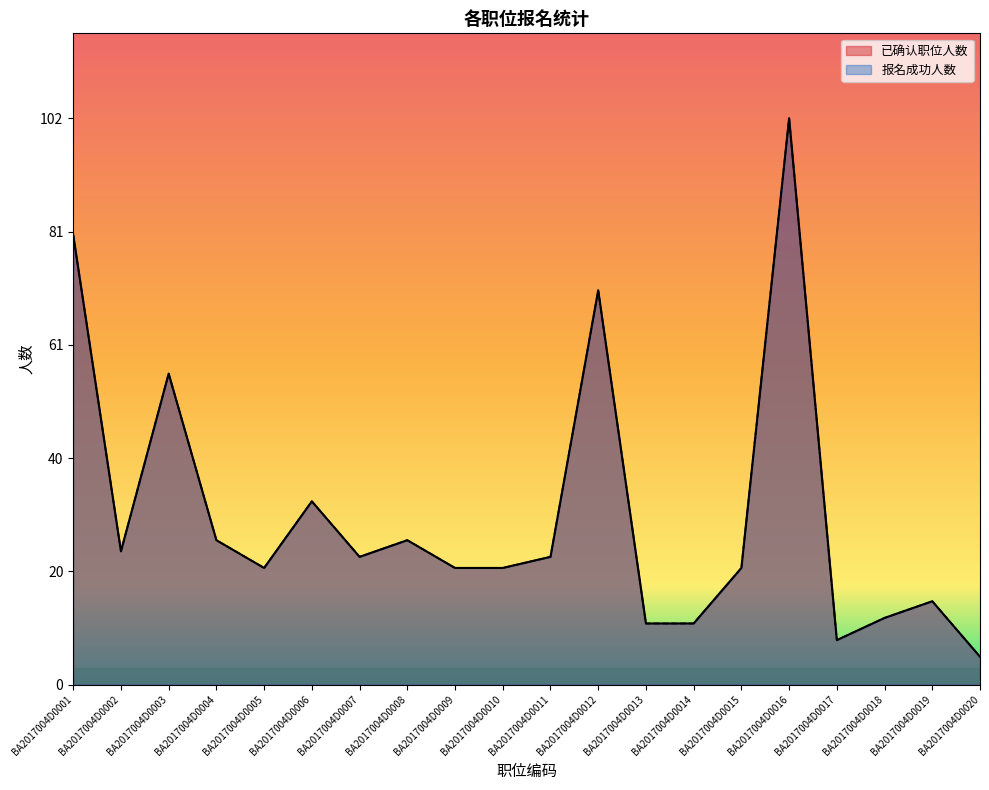

What is the value of the 报名成功人数 point at the 18th from the left?

12